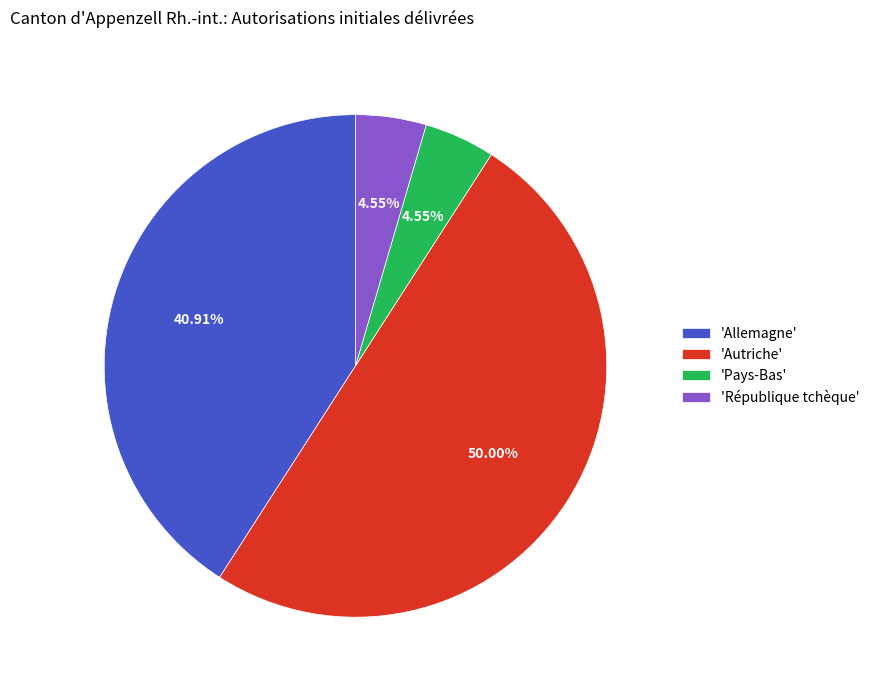

Approximately how many times larger is the value at 'Autriche' compared to 'Pays-Bas'?

11.0